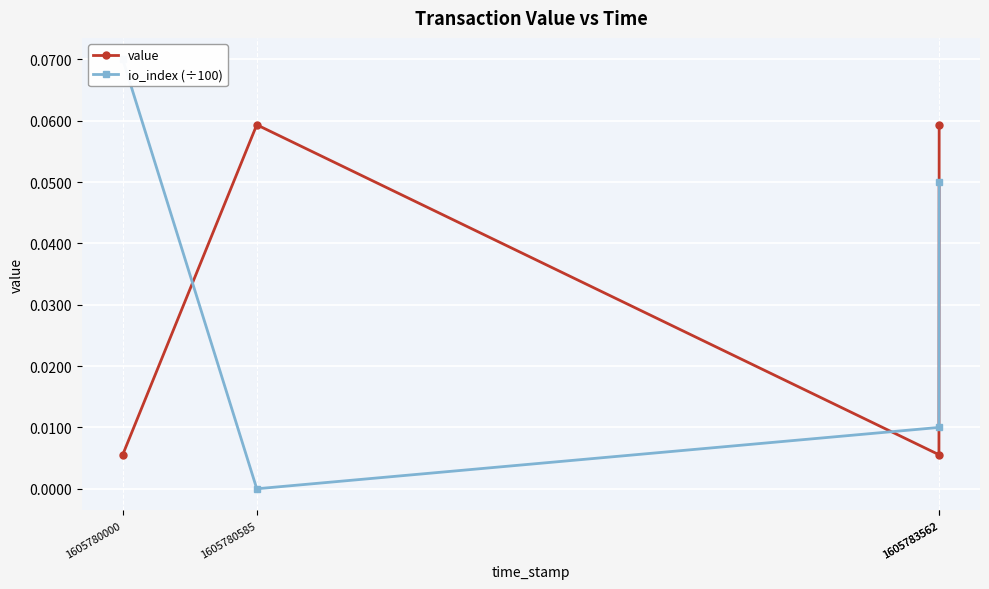

Where is the first local minimum for io_index (÷100)?

1605780585